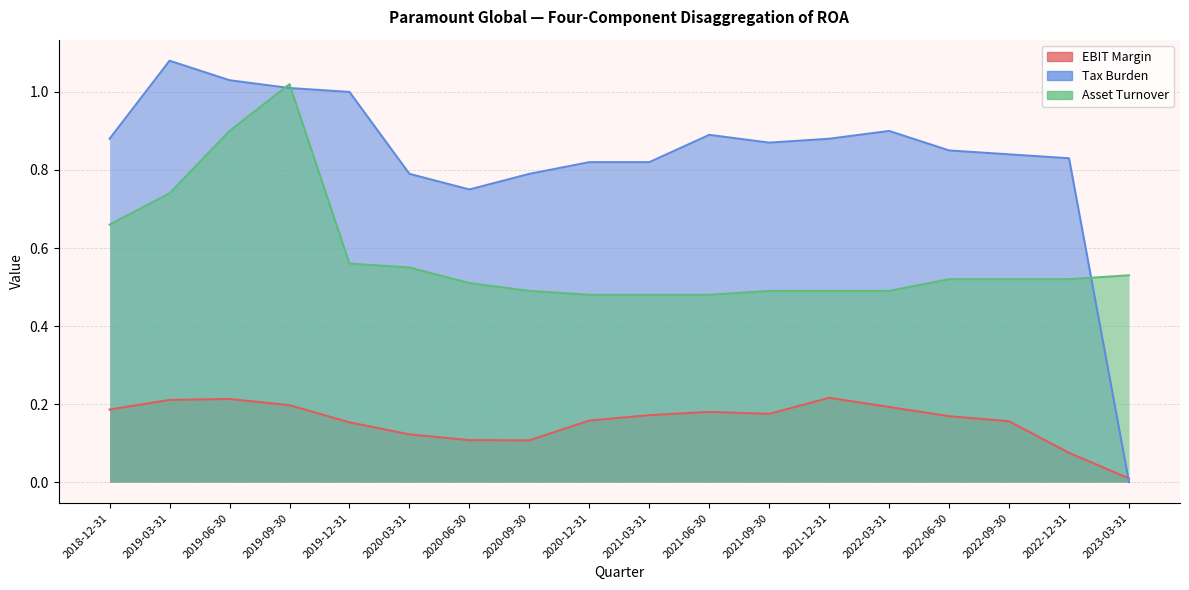

Which series has the largest total across all categories?

Tax Burden